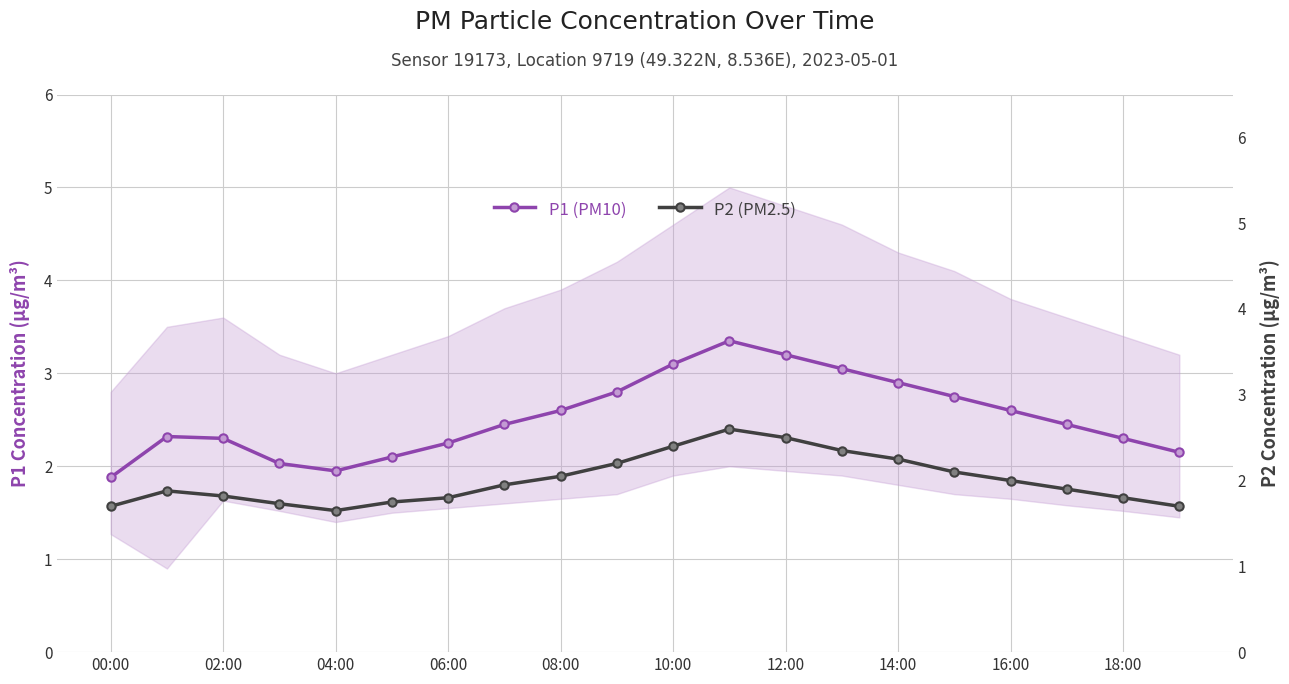

True or false: P2 (PM2.5) and P1 (PM10) cross at least once.

False